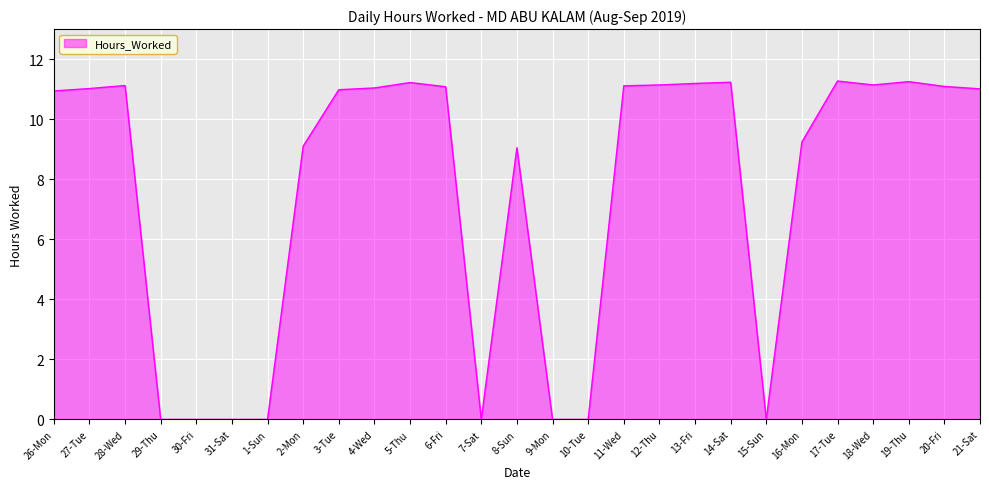

Between 21-Sat and 5-Thu, which is larger?

5-Thu